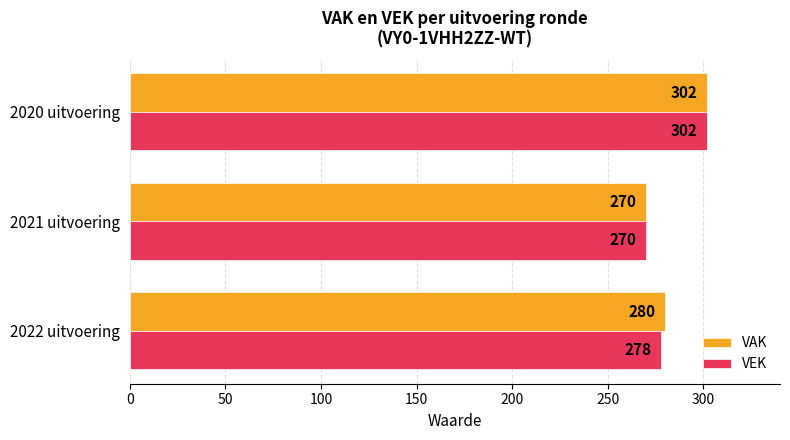

List the labels in order of VEK value, largest first.

2020 uitvoering, 2022 uitvoering, 2021 uitvoering